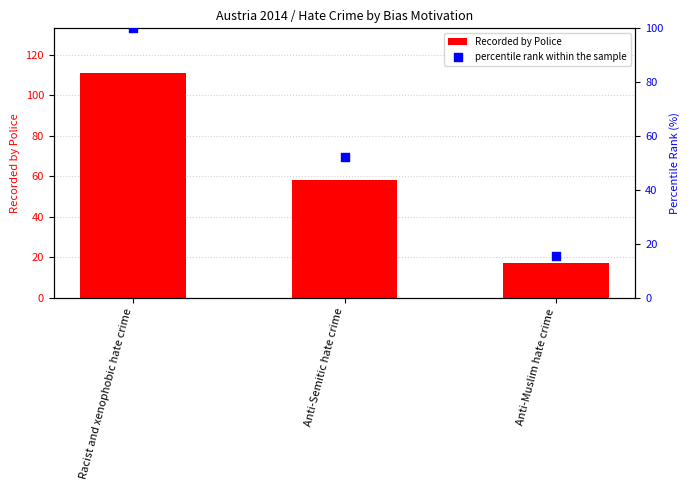

What is the total value across all series at Anti-Muslim hate crime?

32.3